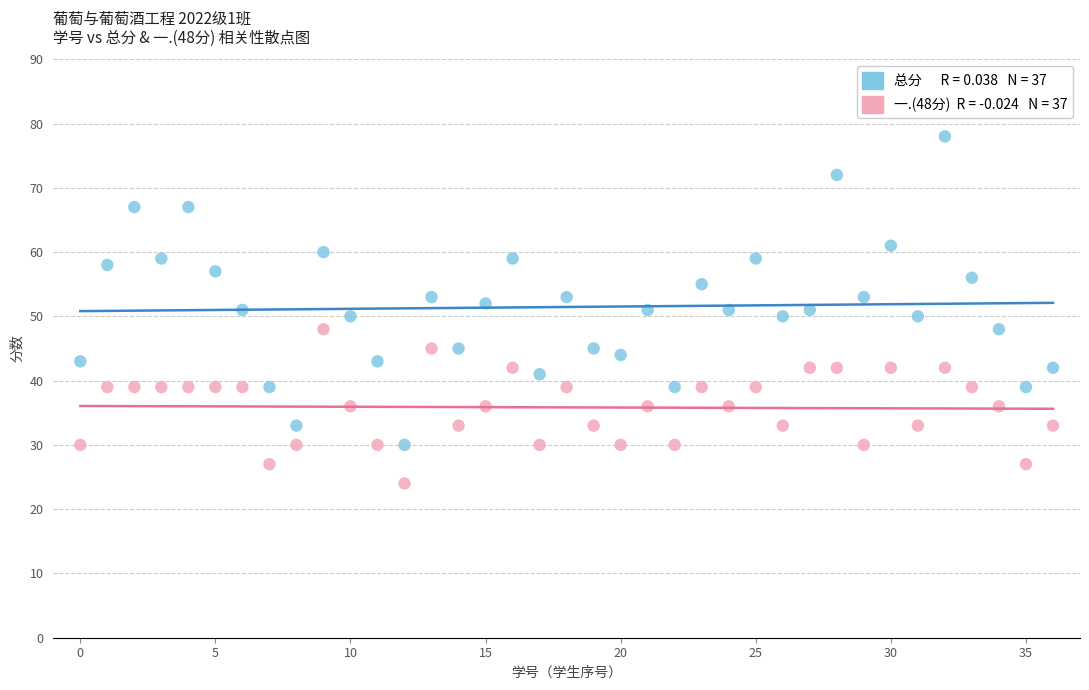

How many data points are displayed?

74